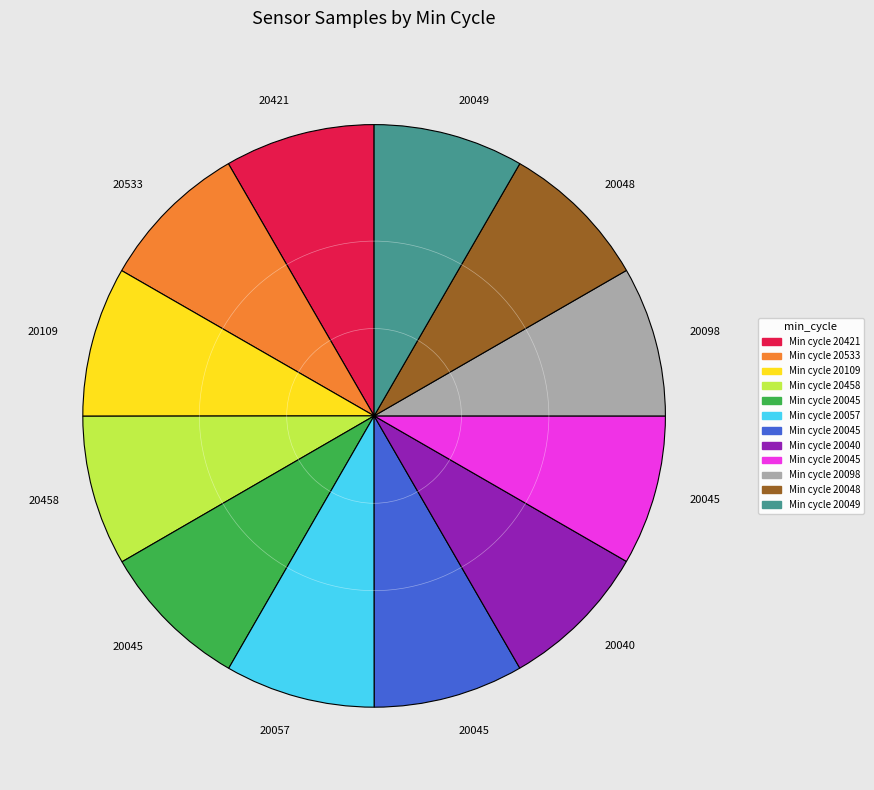

Count the number of slices in the pie.

12